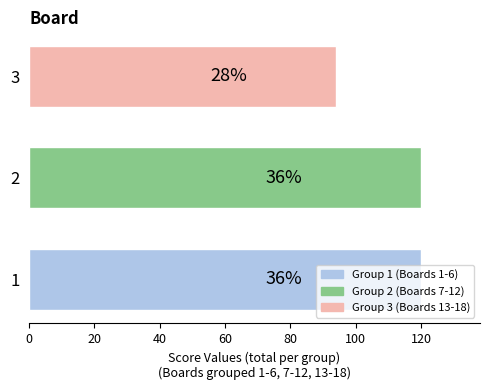

How many bars are there in total?

3